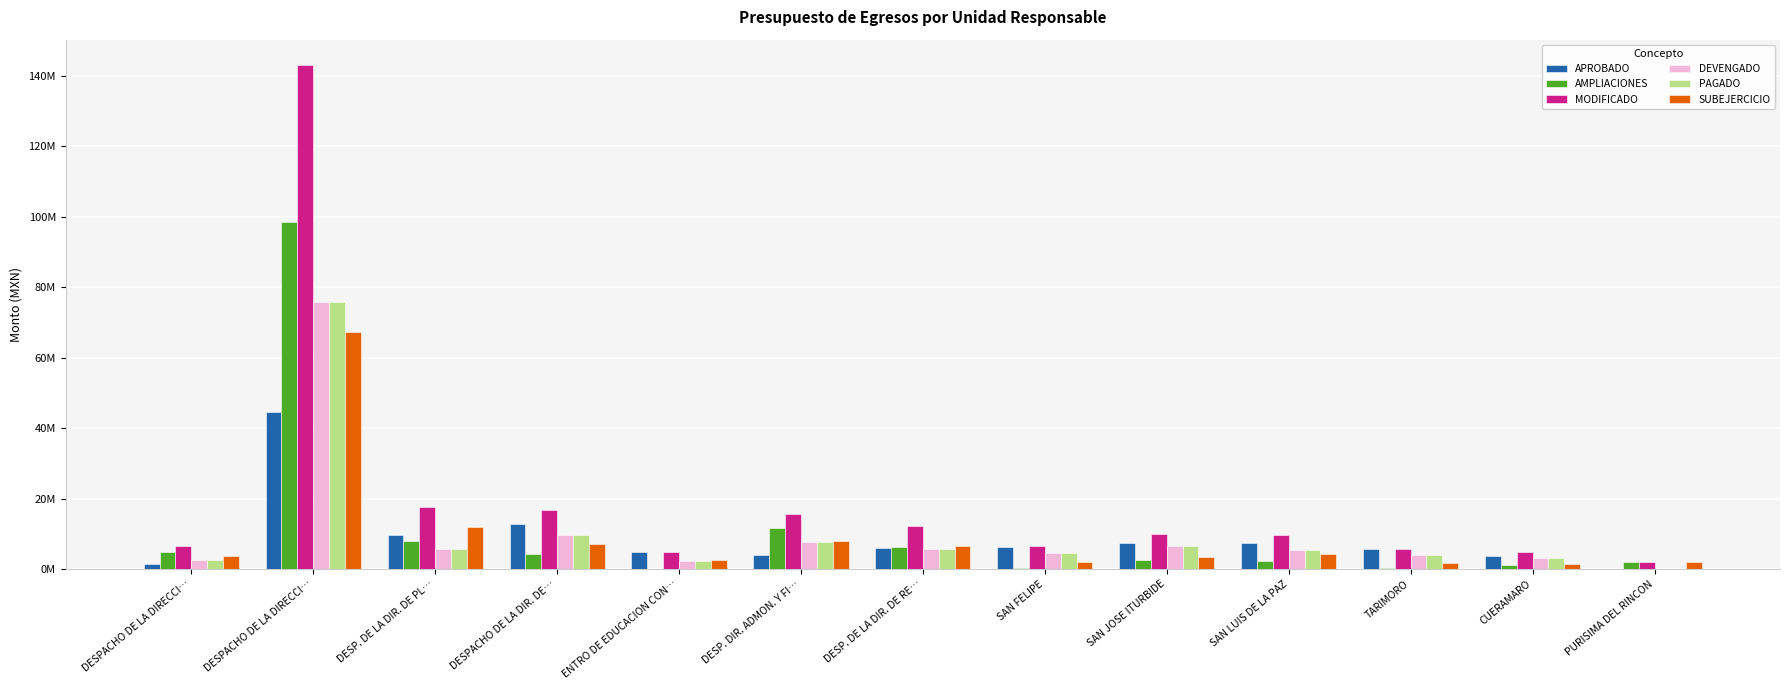

Reading left to right, transcribe all the data shown in this chart.

APROBADO: 1584423.0	44652696.2	9781042.2	12669566.0	4907900.0	3899210.8	5900477.7	6262355.0	7388687.9	7271908.6	5611334.6	3743720.5	0.0
AMPLIACIONES: 4876940.0	98394693.6	7863362.8	4156855.5	0.0	11669538.4	6289352.3	238114.9	2656872.0	2316323.8	174907.5	1033738.4	1975901.3
MODIFICADO: 6461363.0	143047389.8	17644404.9	16826421.5	4907900.0	15568749.2	12189830.0	6500469.9	10045559.9	9588232.4	5786242.2	4777458.9	1975901.3
DEVENGADO: 2627064.5	75683067.2	5568097.3	9707516.4	2256273.5	7570362.1	5596005.8	4619602.4	6525380.8	5282362.0	3994546.3	3256613.1	0.0
PAGADO: 2626479.5	75682567.2	5568097.3	9707516.4	2256273.5	7570362.1	5596005.8	4619602.4	6525380.8	5282362.0	3994546.3	3256613.1	0.0
SUBEJERCICIO: 3834298.5	67364322.7	12076307.6	7118905.1	2651626.5	7998387.1	6593824.2	1880867.5	3520179.1	4305870.4	1791695.9	1520845.8	1975901.3